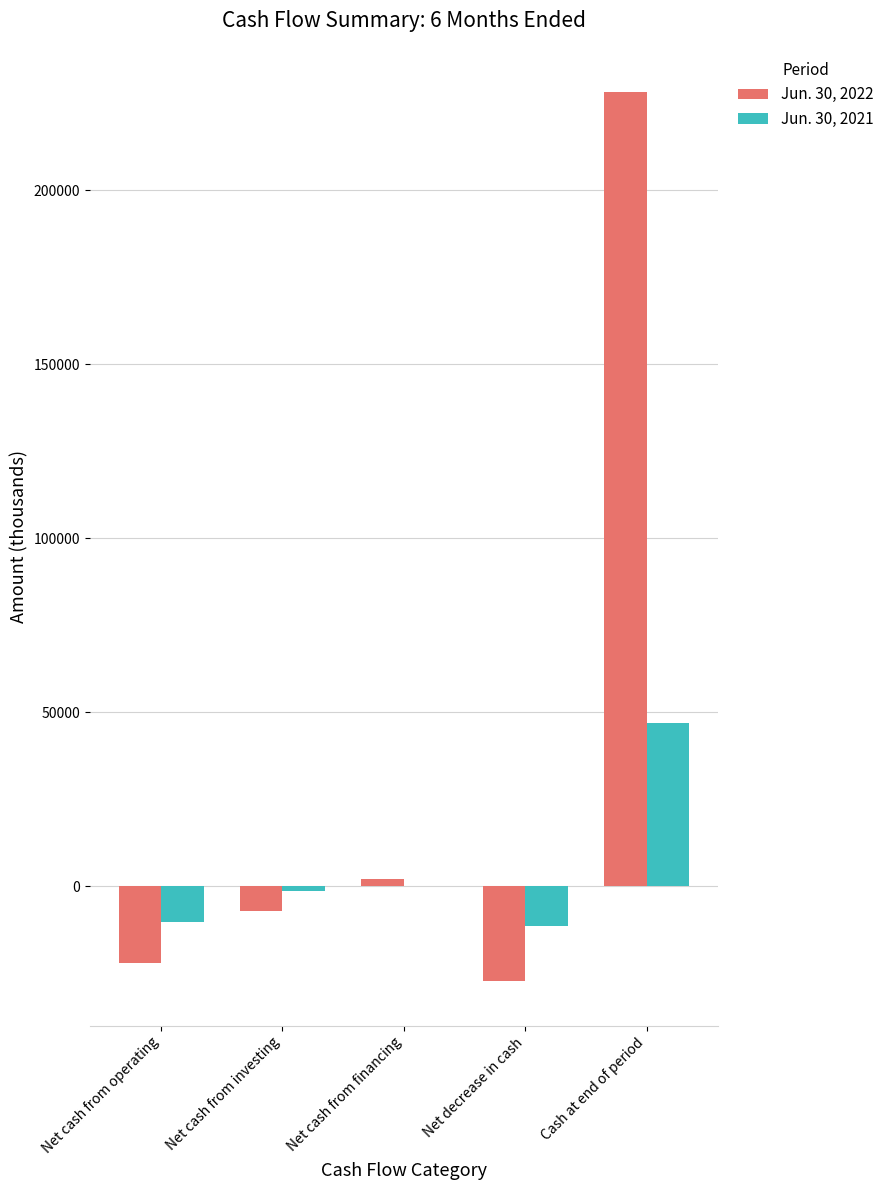

Is it true that Jun. 30, 2022 equals 228187 at Cash at end of period?

True